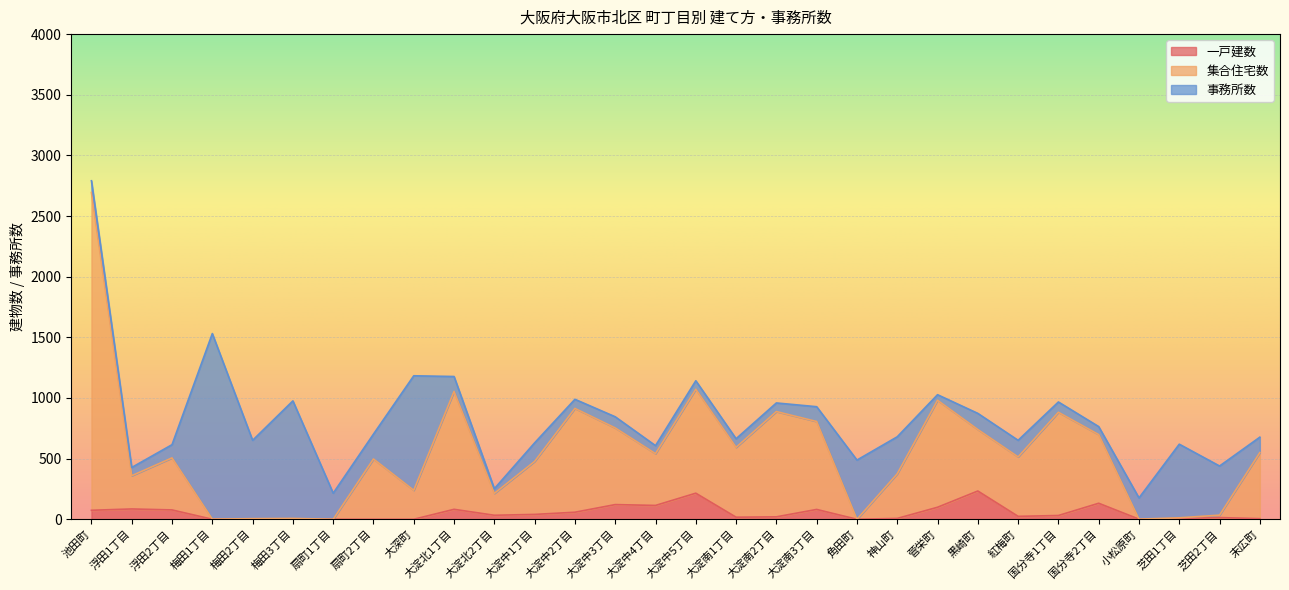

How many categories are shown in the chart?

30